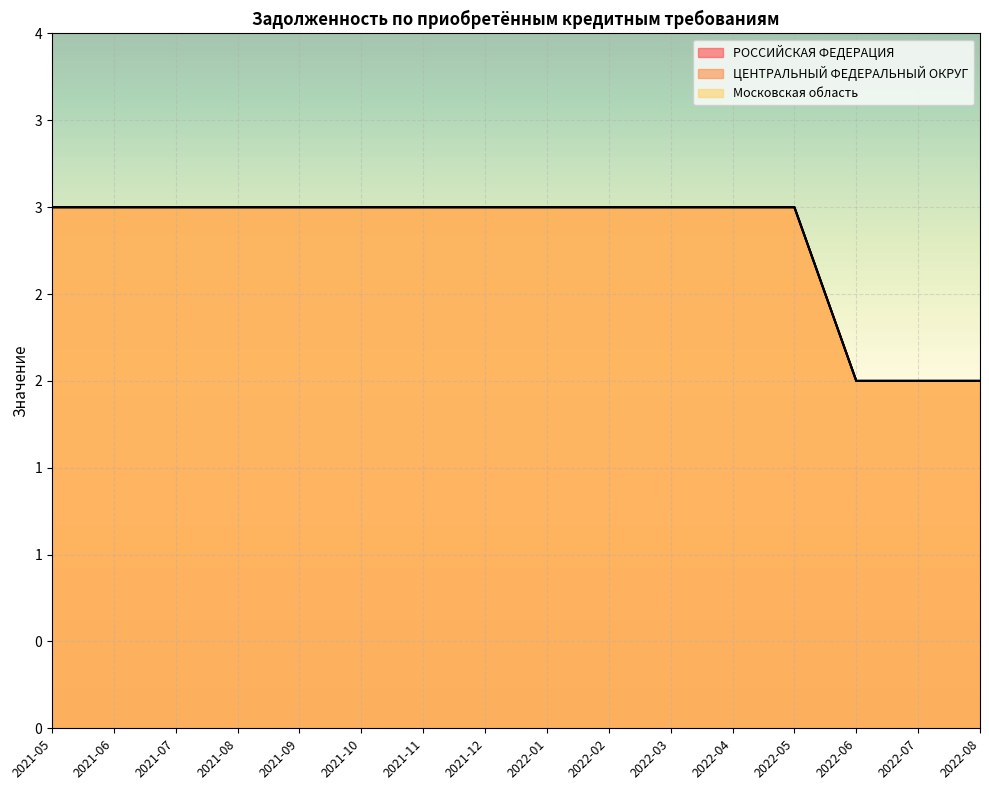

Is the value of ЦЕНТРАЛЬНЫЙ ФЕДЕРАЛЬНЫЙ ОКРУГ at 2021-10 greater than the value of Московская область at 2022-04?

No